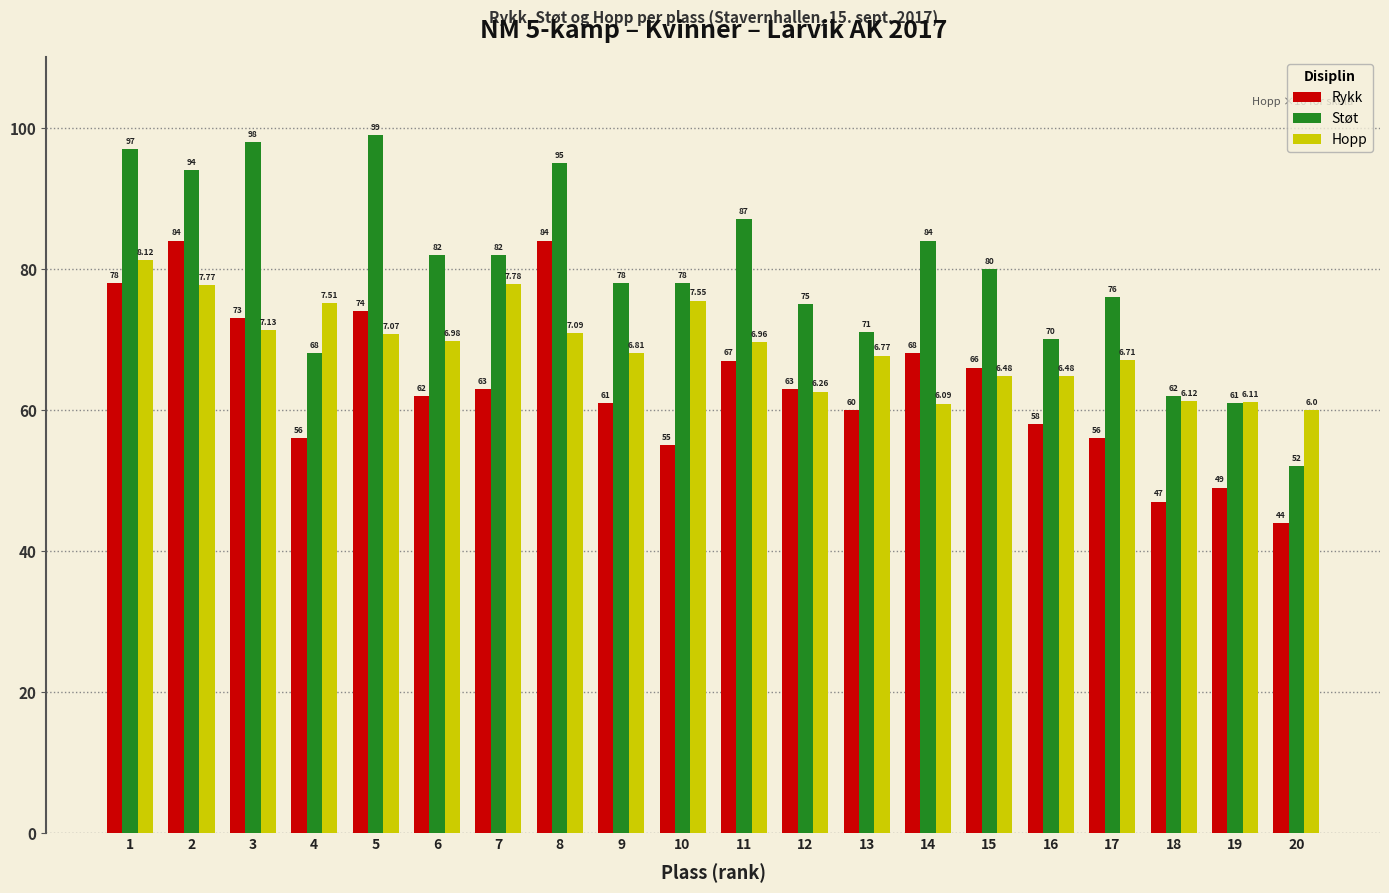

True or false: Støt has a value of 62.0 at 18.

True